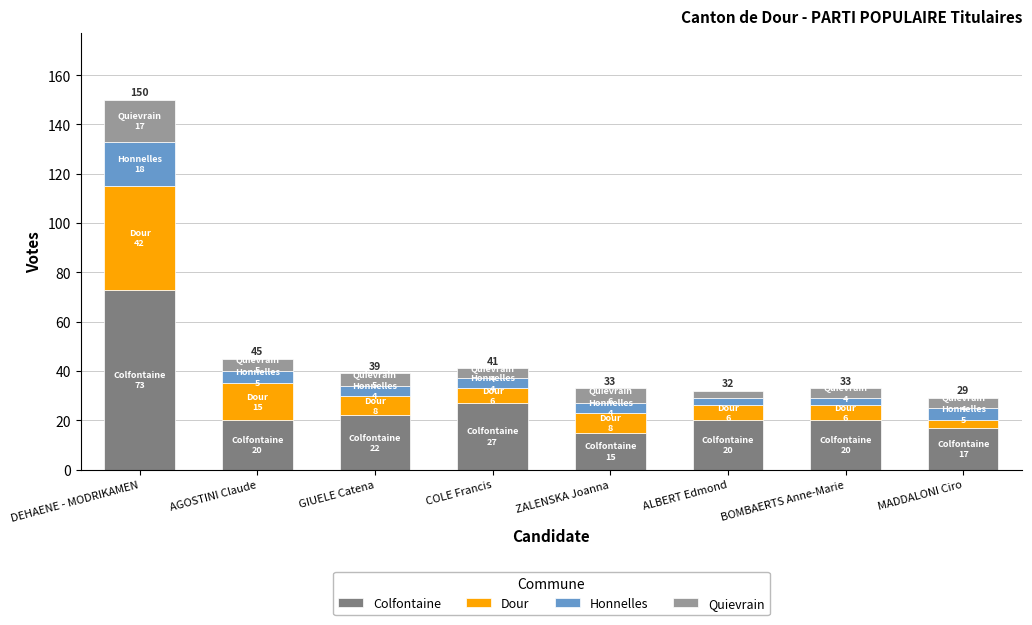

What is the minimum value for Colfontaine?

15